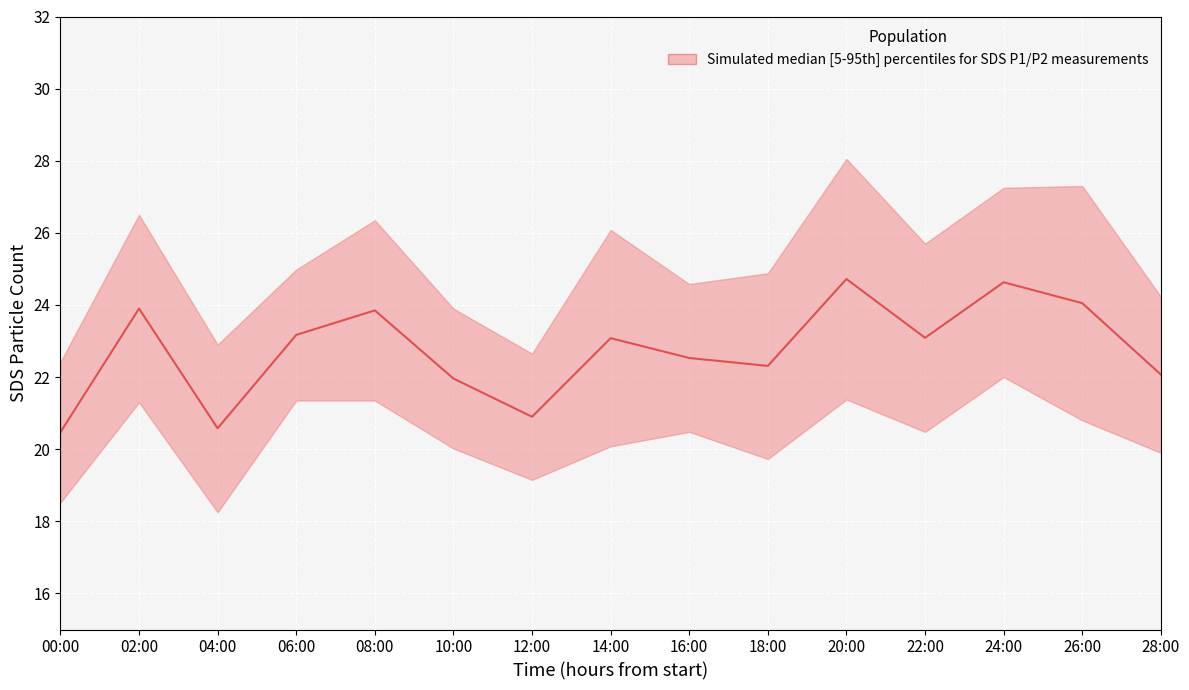

Count the number of categories in the chart.

15